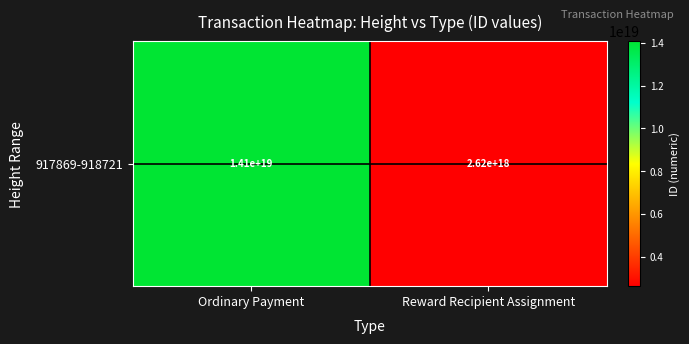

List the labels in order of value, smallest first.

Reward Recipient Assignment, Ordinary Payment